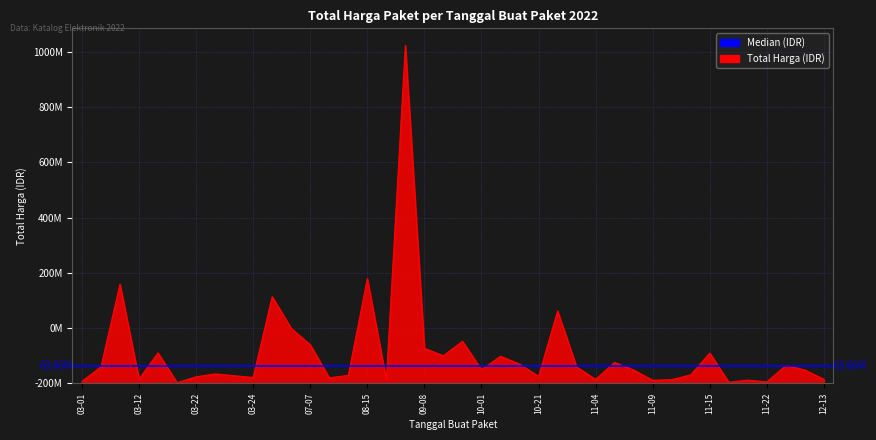

Which category has the highest value across all series?

2022-09-02